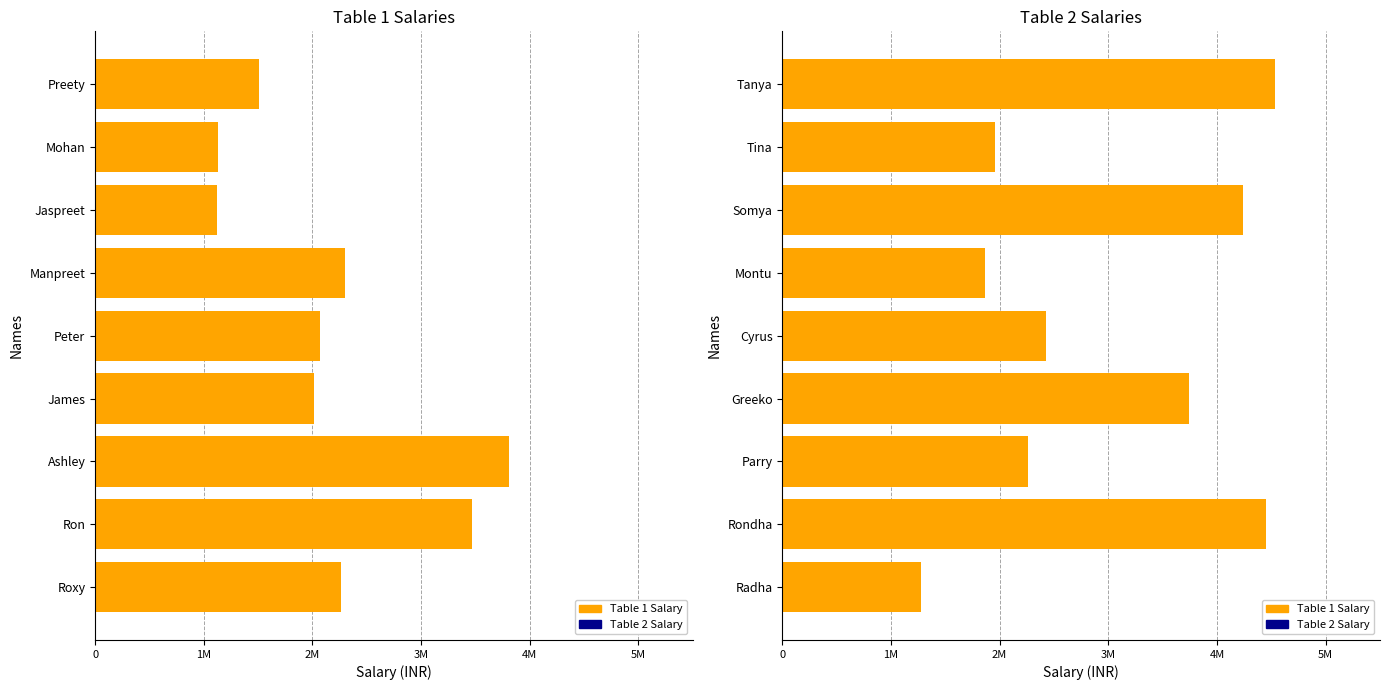

Does the chart contain any negative values?

No